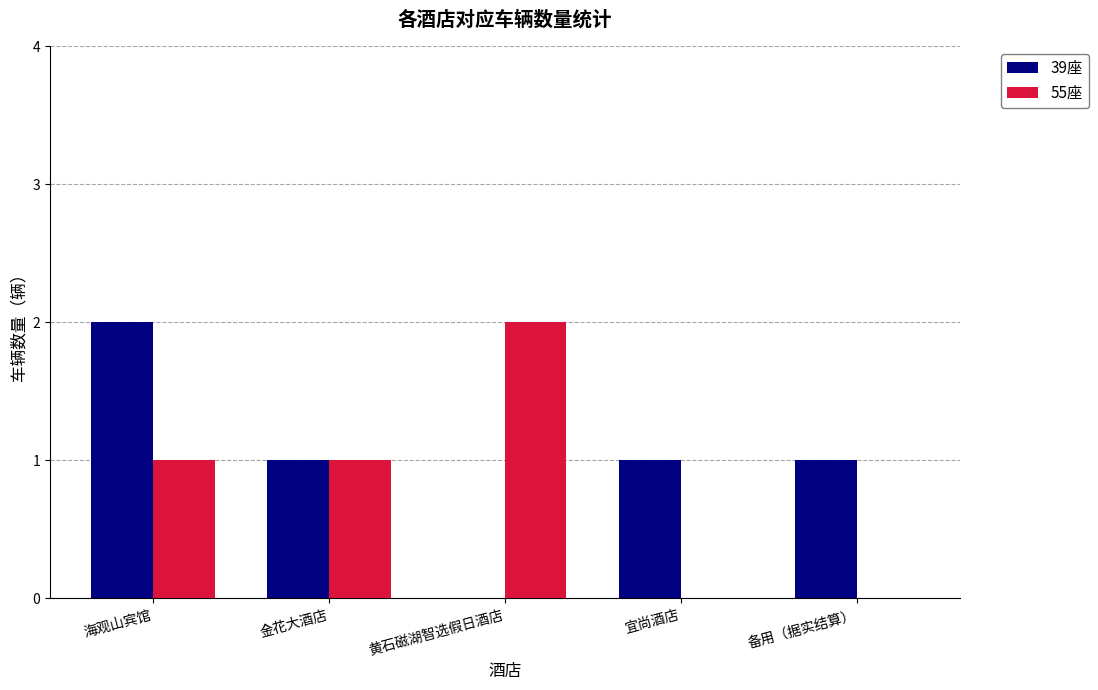

Count the number of categories in the chart.

5